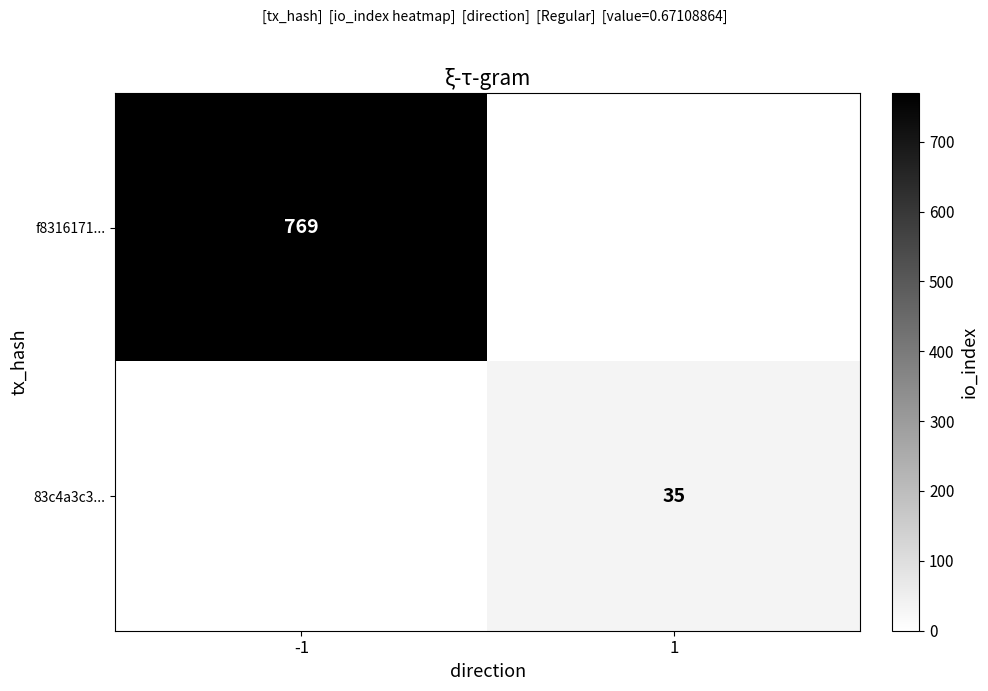

Is the value of f8316171... at -1 greater than the value of 83c4a3c3... at 1?

Yes